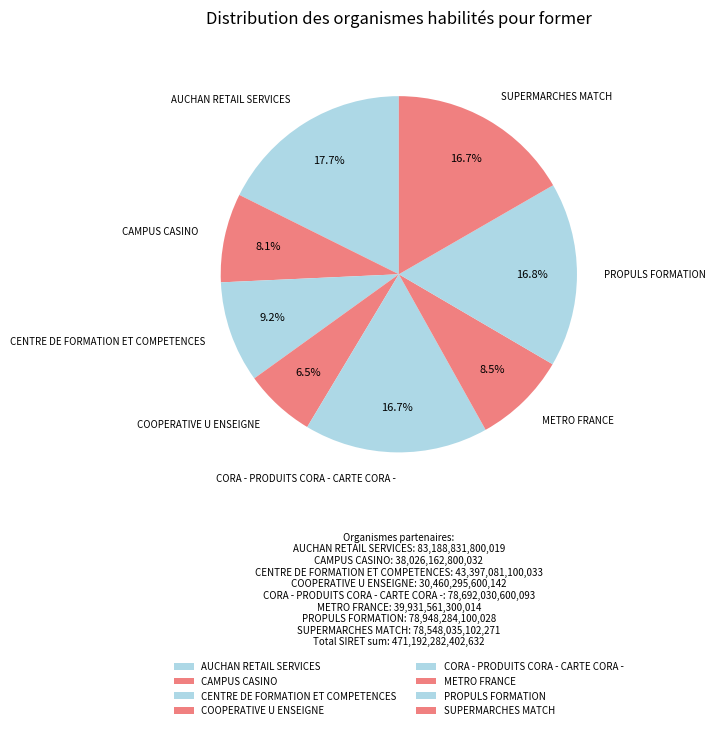

What is the largest slice in the pie chart?

AUCHAN RETAIL SERVICES